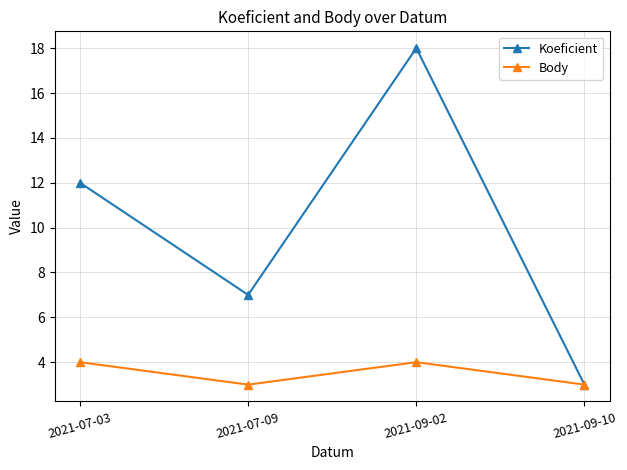

How many data points in Body are less than 4?

2